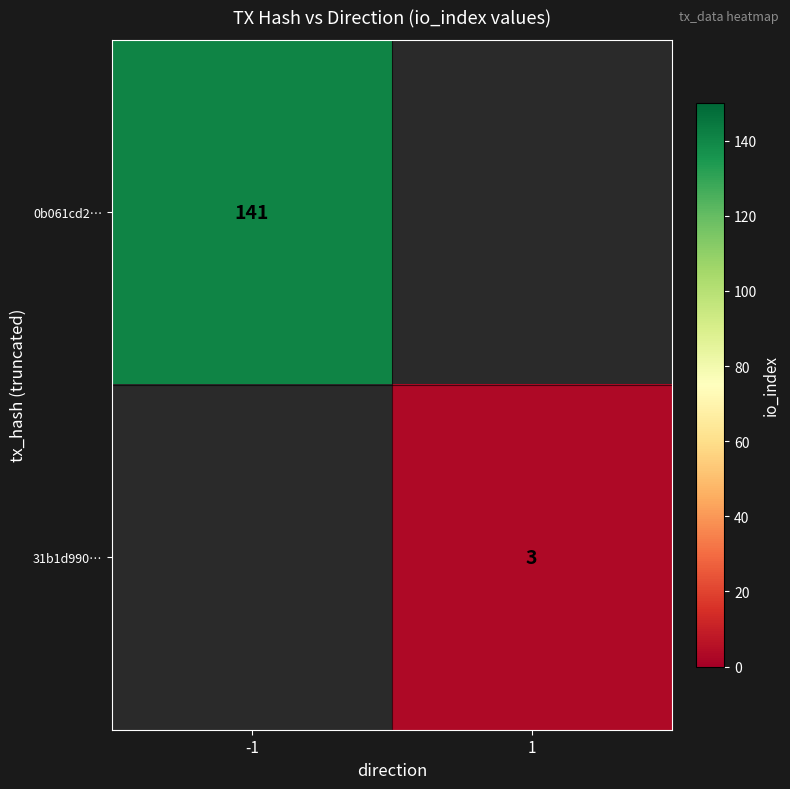

Which has a higher value, 1 or -1?

-1